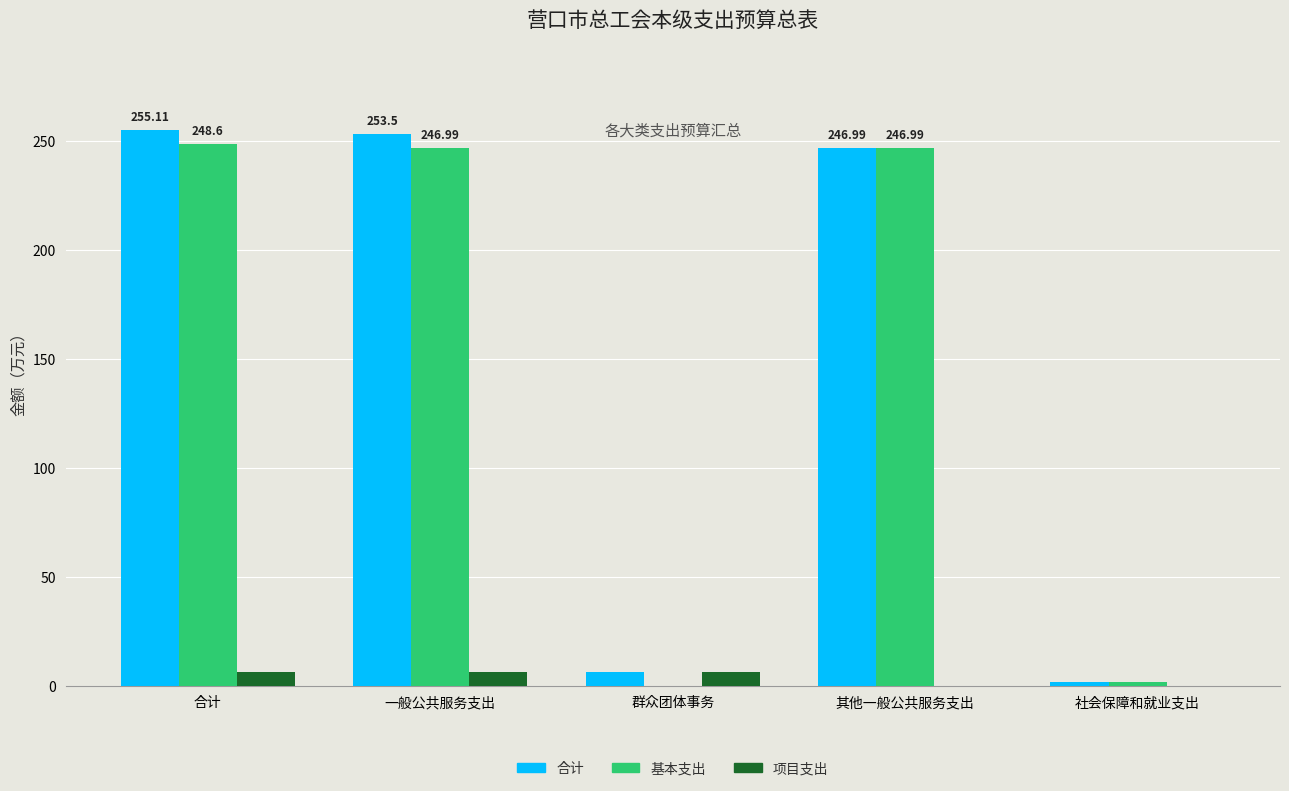

Is the value of 基本支出 at 一般公共服务支出 greater than the value of 合计 at 社会保障和就业支出?

Yes